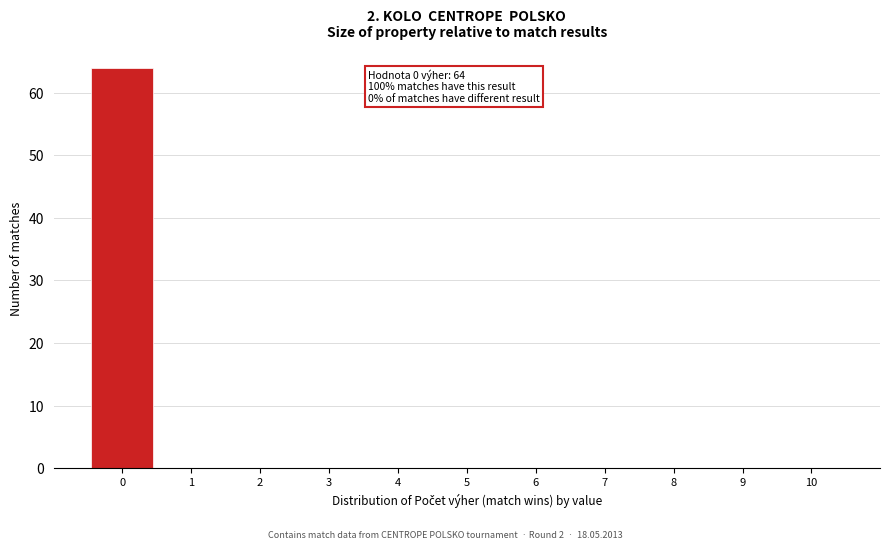

Over which range of the x-axis is the bar tallest?

-0.5 to 0.5